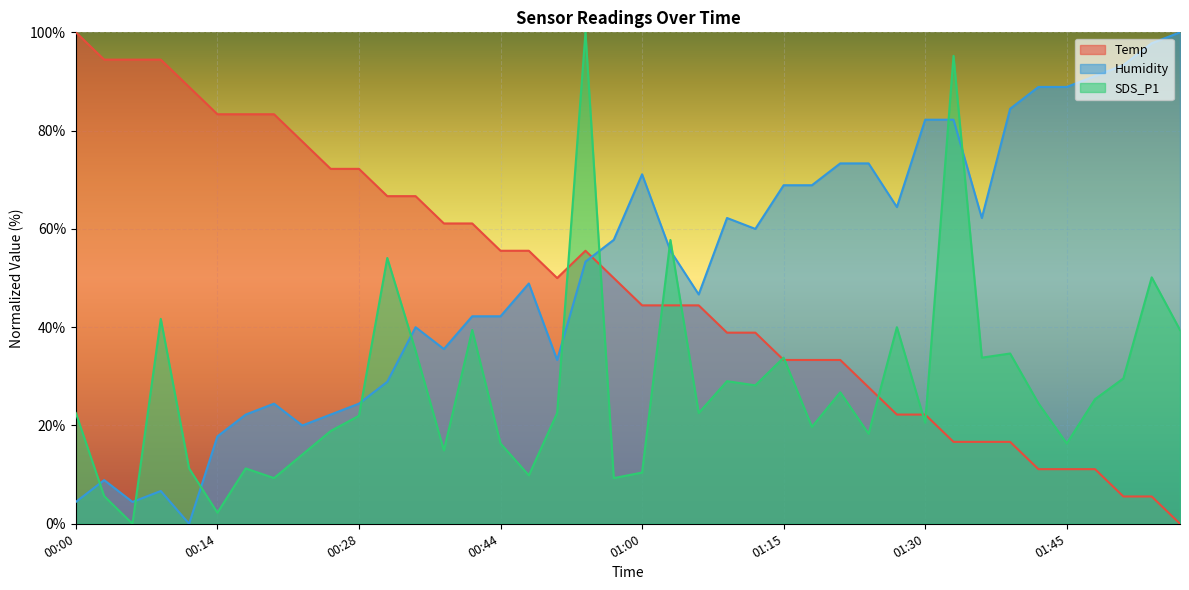

What is the value of the Temp point at the 38th from the left?

5.6